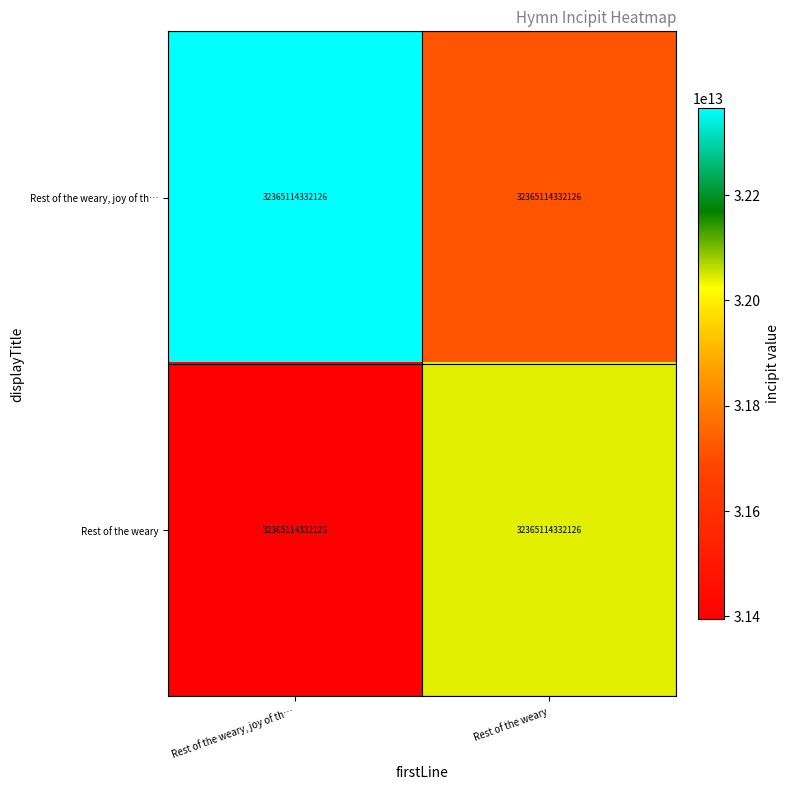

The Rest of the weary series shows 32041463188804.7 at Rest of the weary. True or false?

True